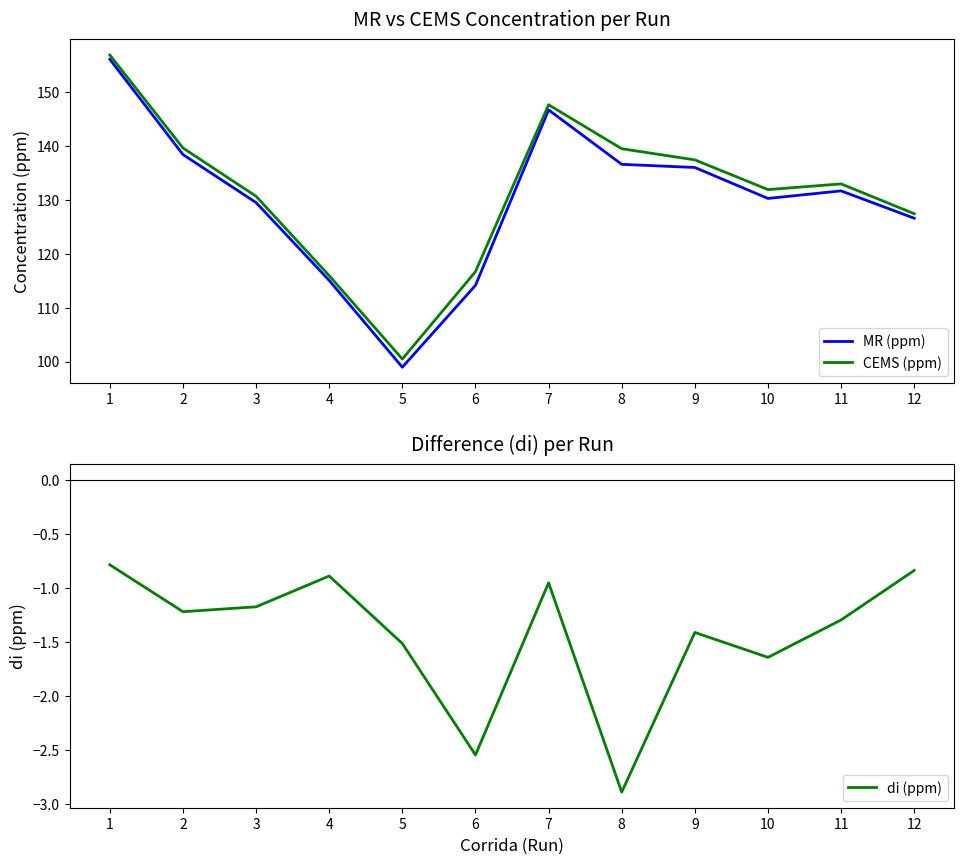

At which category does CEMS (ppm) reach its first local valley?

5